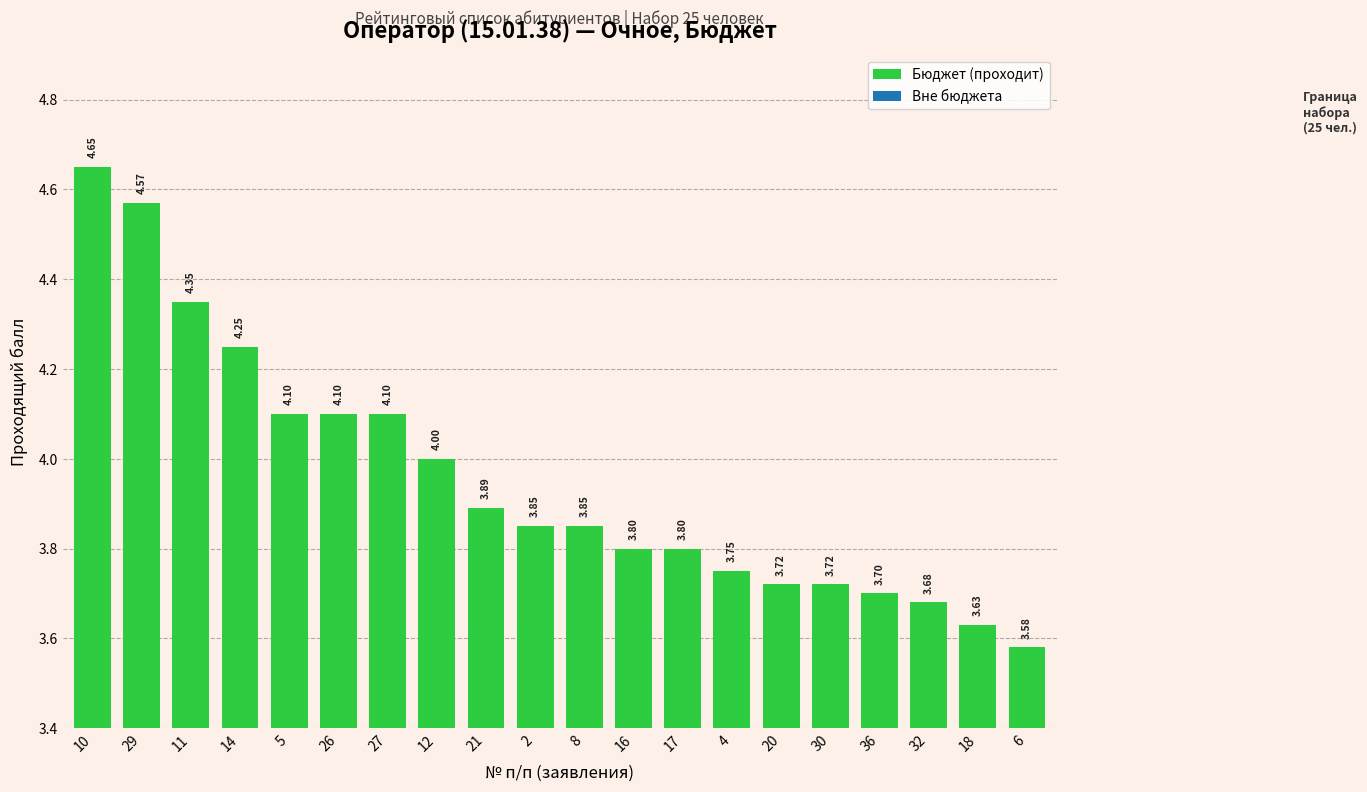

What is the sum of the values at 21 and 17?

7.7